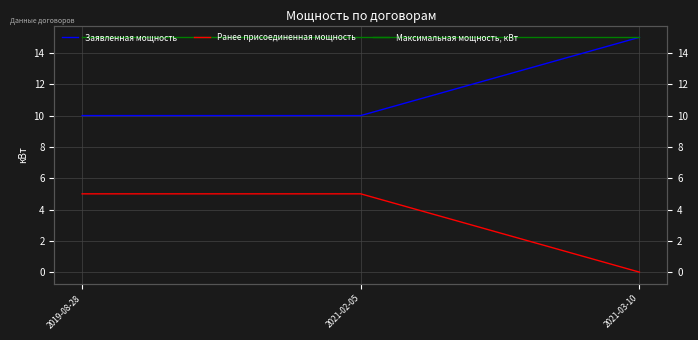

Reading left to right, transcribe all the data shown in this chart.

Заявленная мощность: 10	10	15
Ранее присоединенная мощность: 5	5	0
Максимальная мощность, кВт: 15	15	15